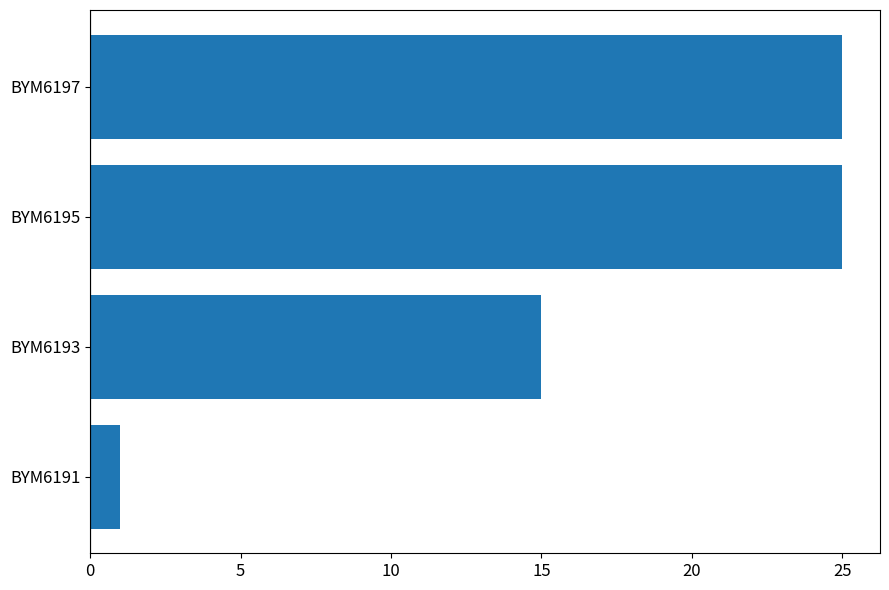

The value at BYM6193 is 15. True or false?

True